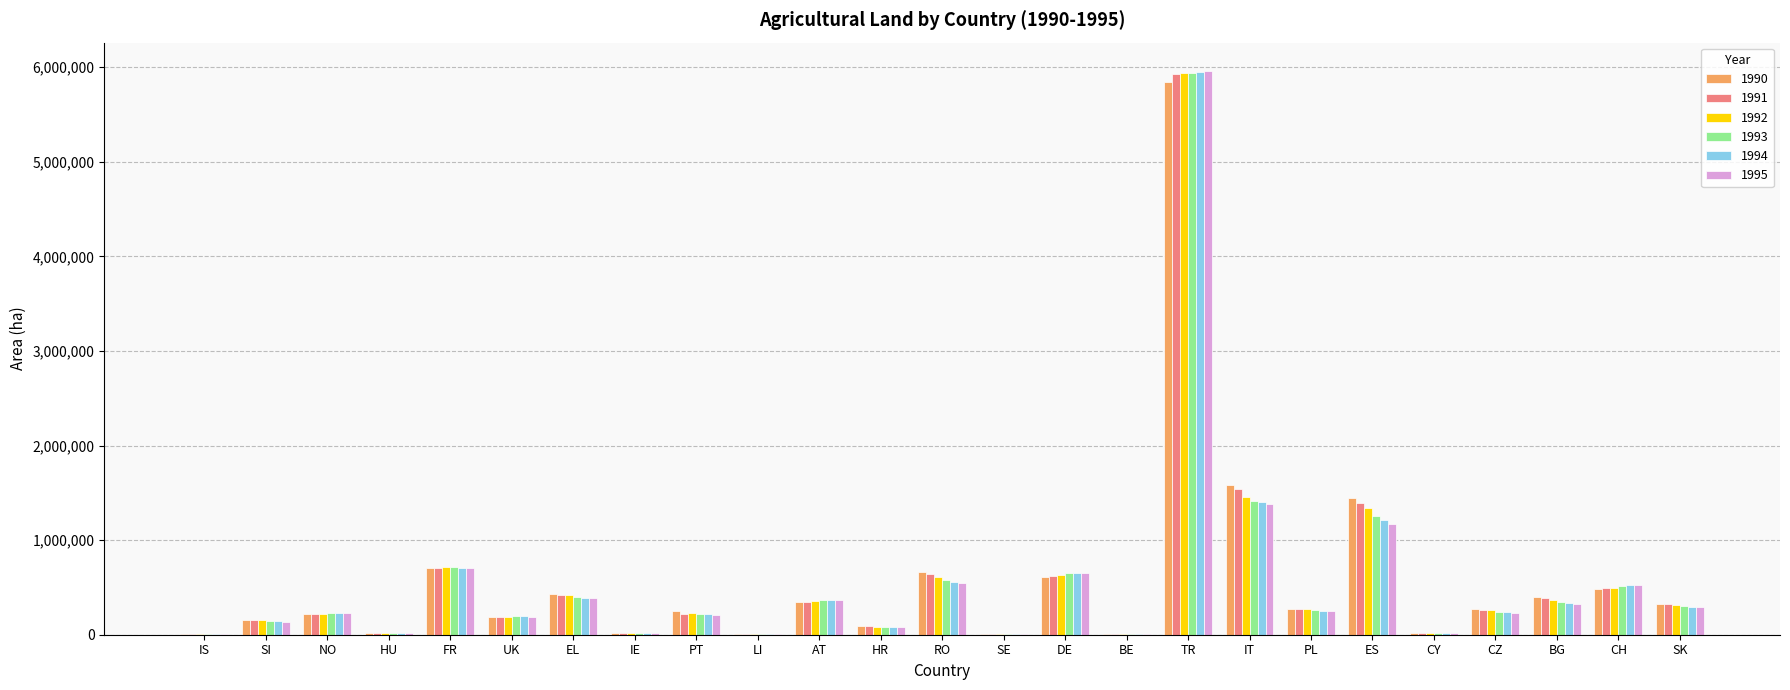

What is the total value across all series at SK?

1857647